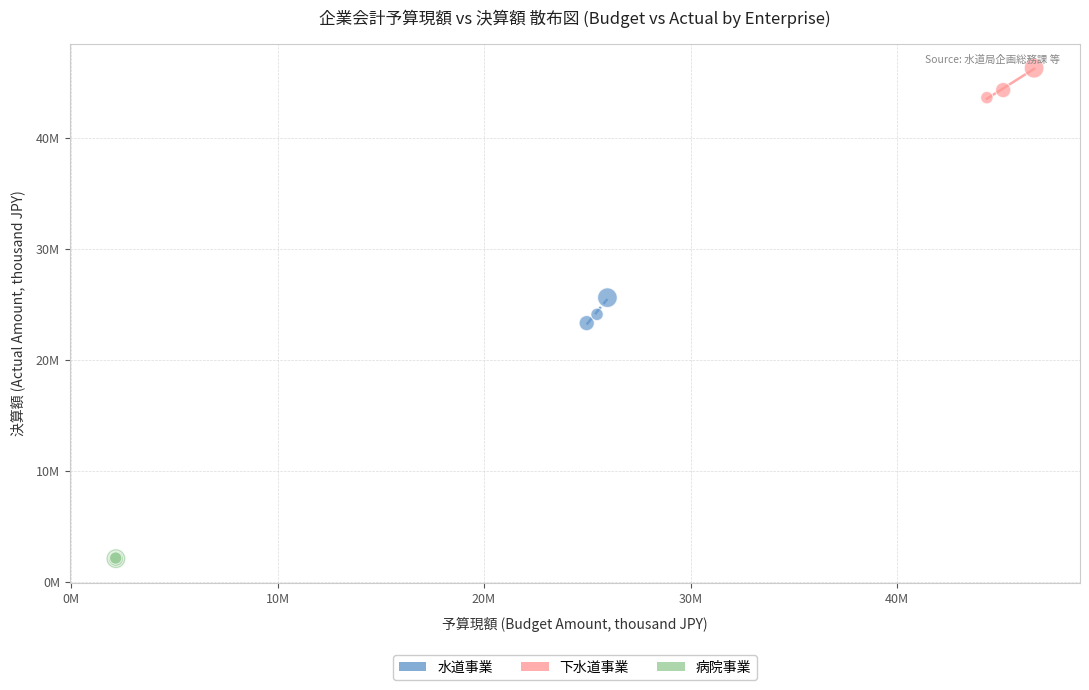

Which series reaches the maximum Y coordinate?

下水道事業